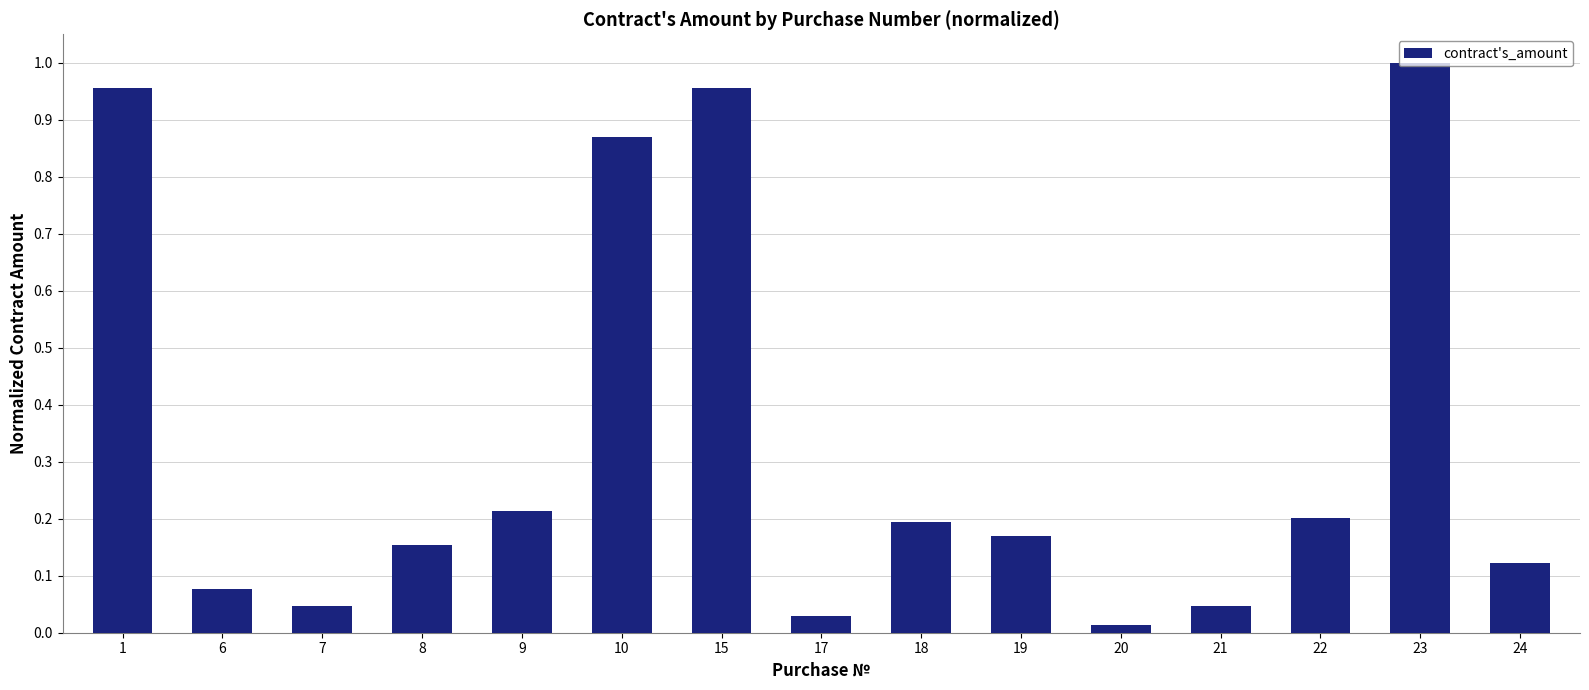

Which category has the highest value across all series?

23